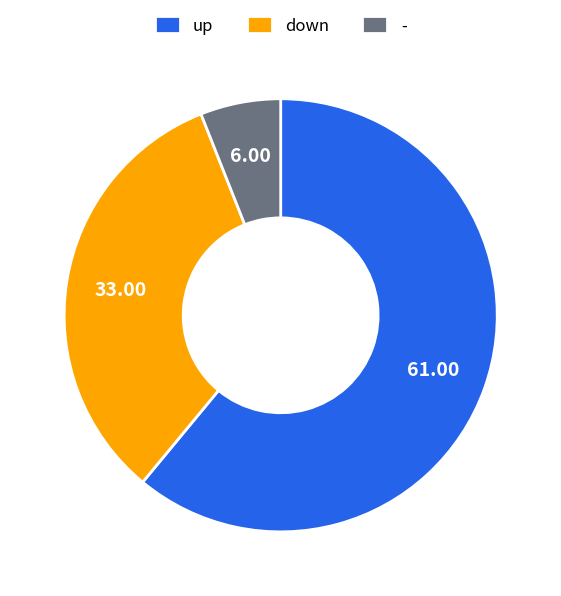

Is - the majority of the pie?

No